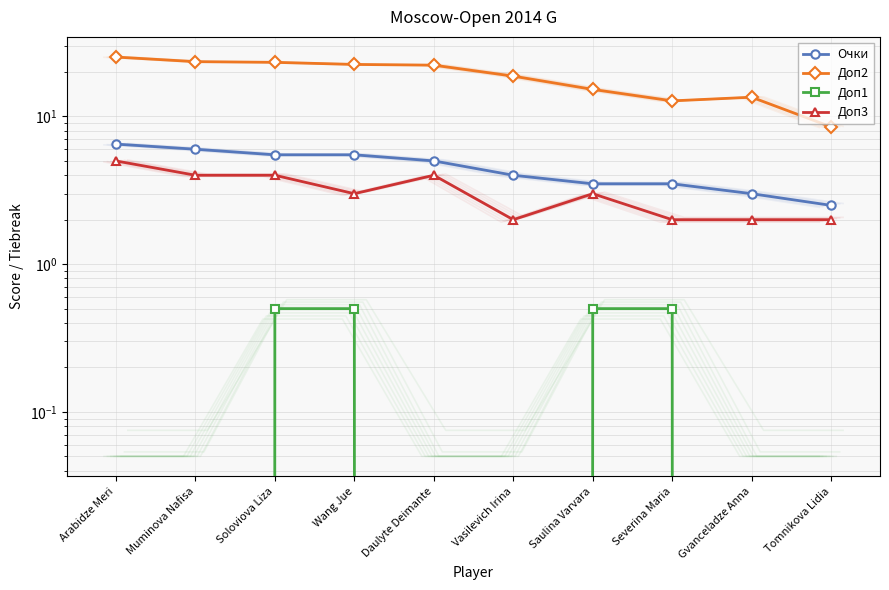

How many lines are shown in the chart?

4